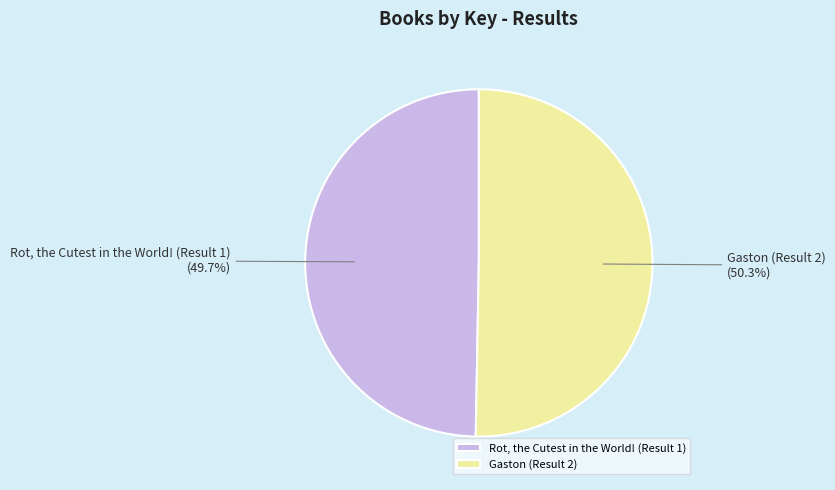

Rank the categories by value from lowest to highest.

Rot, the Cutest in the World! (Result 1), Gaston (Result 2)